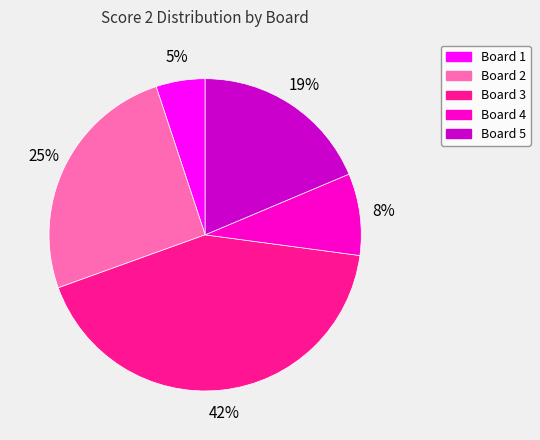

Which category has the biggest portion of the pie?

Board 3